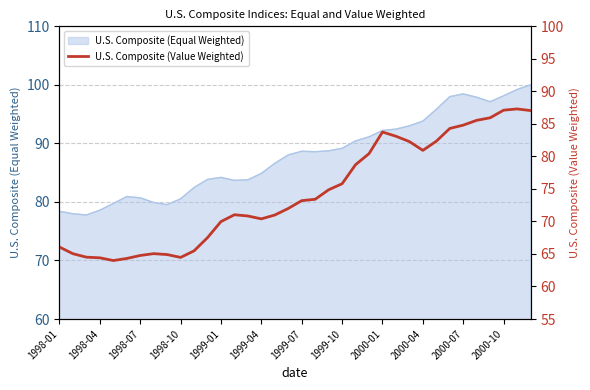

Is it true that U.S. Composite (Equal Weighted) equals 93.8 at 2000-04?

True